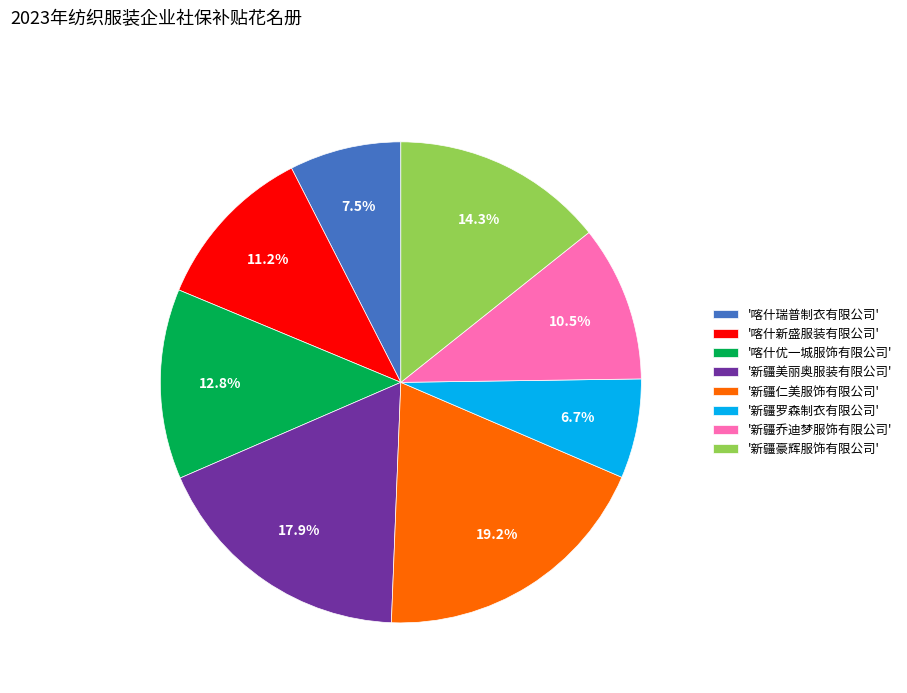

Combined, what portion of the pie is '新疆乔迪梦服饰有限公司' and '喀什优一城服饰有限公司'?

23.3%